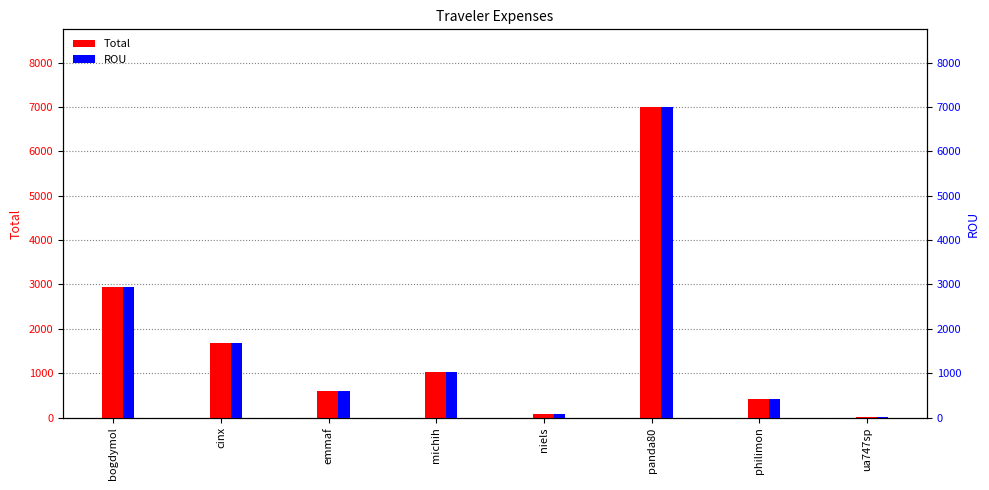

What is the approximate value of Total at emmaf?

587.8